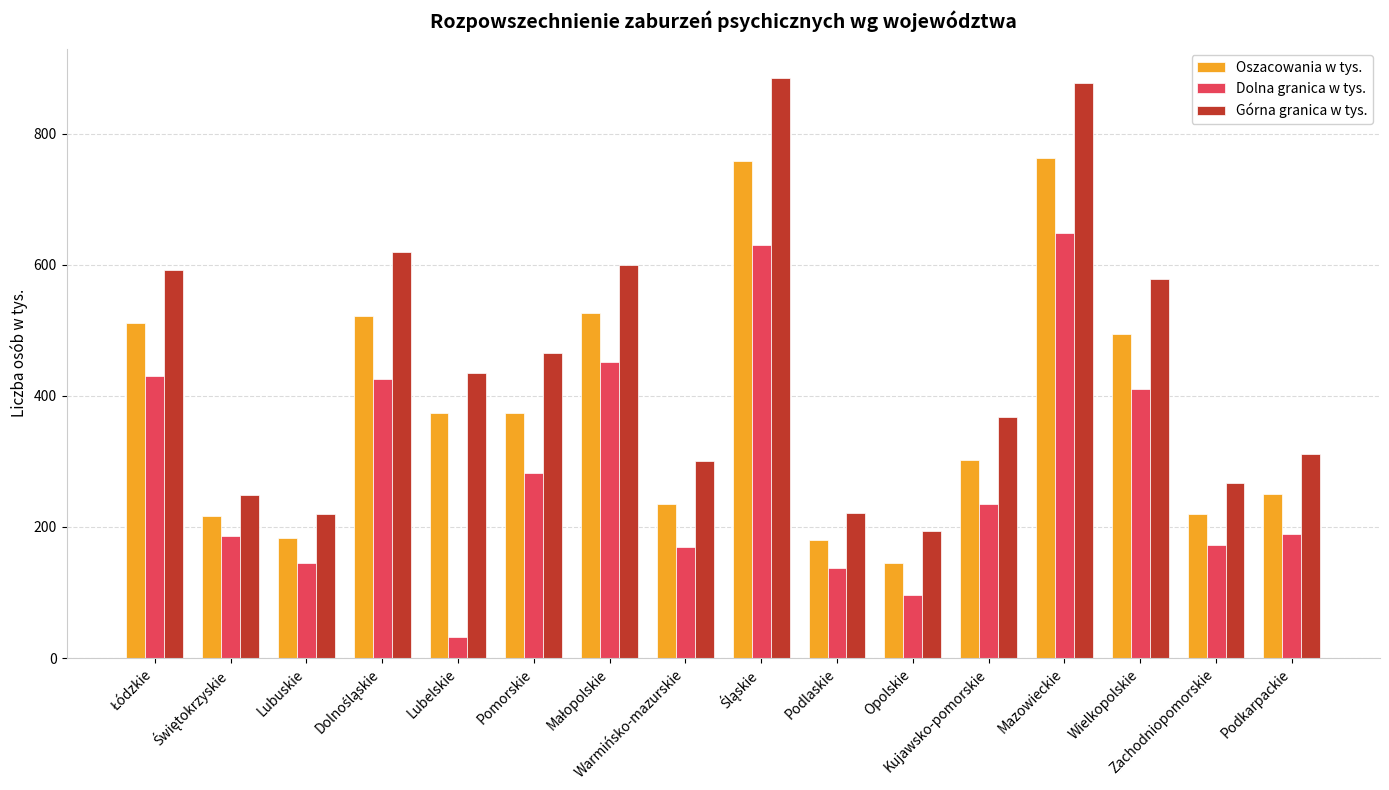

What is the sum of all Oszacowania w tys. values?

6053.7